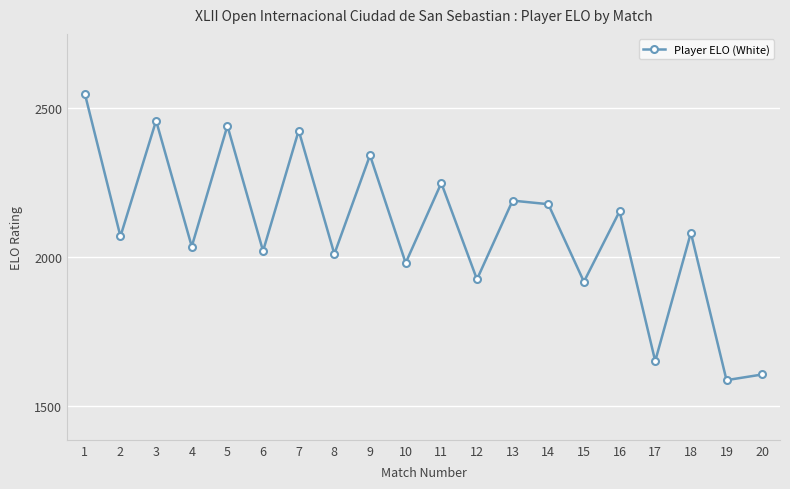

Between 20 and 10, which is larger?

10